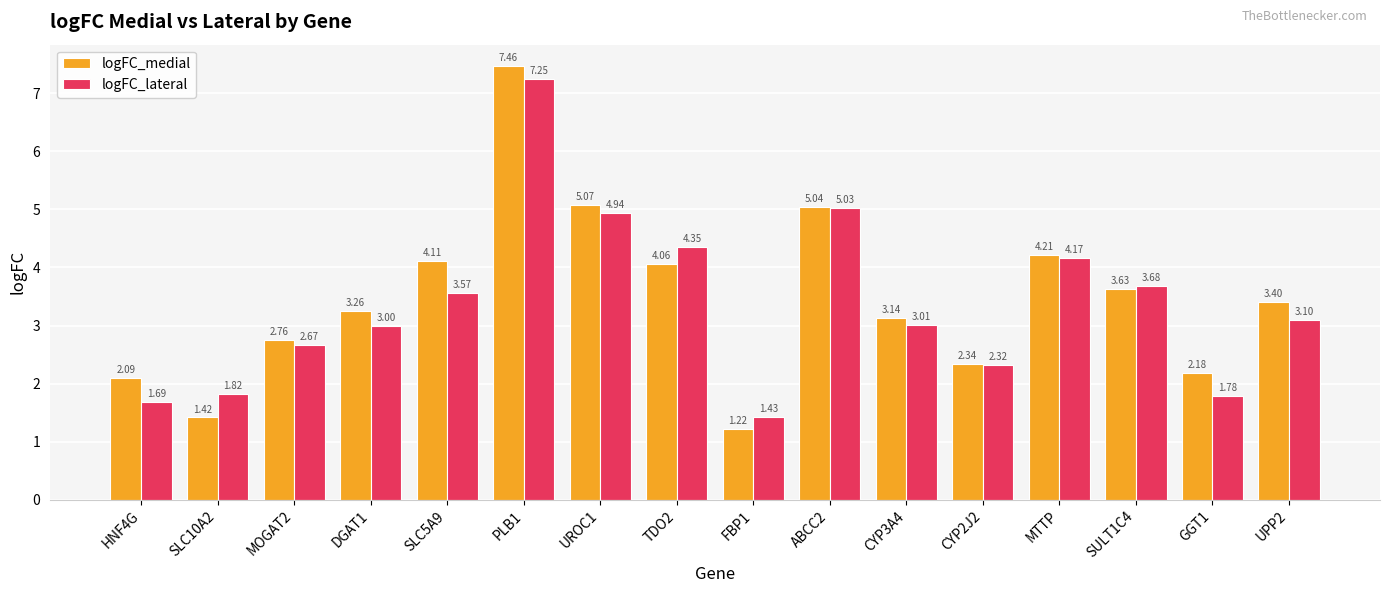

What is the label of the 16th bar from the left?

UPP2